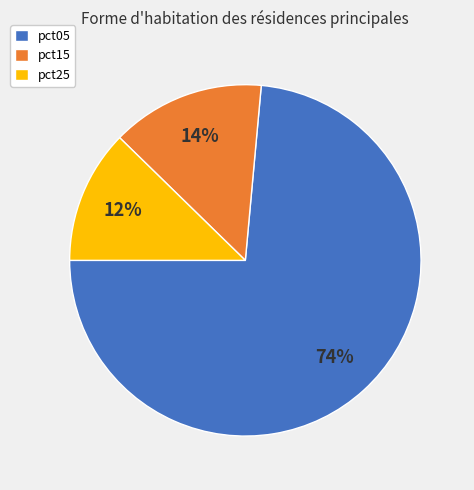

Between pct15 and pct25, which is larger?

pct15